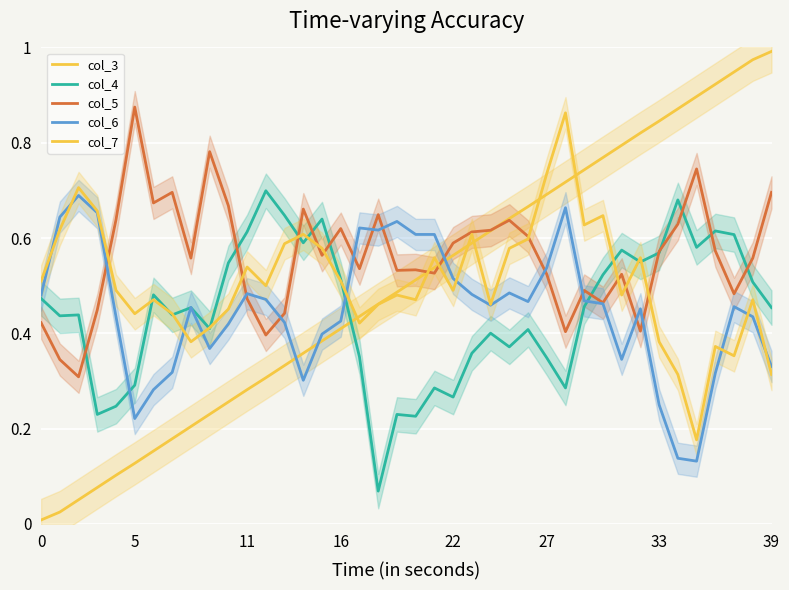

What is the greatest value displayed?

1.0